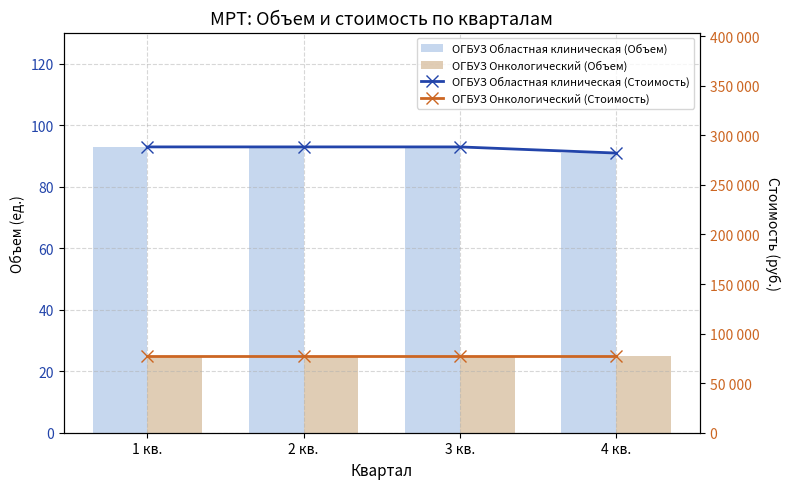

Reading left to right, what are all the values shown in this chart?

ОГБУЗ Областная клиническая (Объем): 1 кв.=93	2 кв.=93	3 кв.=93	4 кв.=91
ОГБУЗ Онкологический (Объем): 1 кв.=25	2 кв.=25	3 кв.=25	4 кв.=25
ОГБУЗ Областная клиническая (Стоимость): 1 кв.=288300	2 кв.=288300	3 кв.=288300	4 кв.=282100
ОГБУЗ Онкологический (Стоимость): 1 кв.=77500	2 кв.=77500	3 кв.=77500	4 кв.=77500